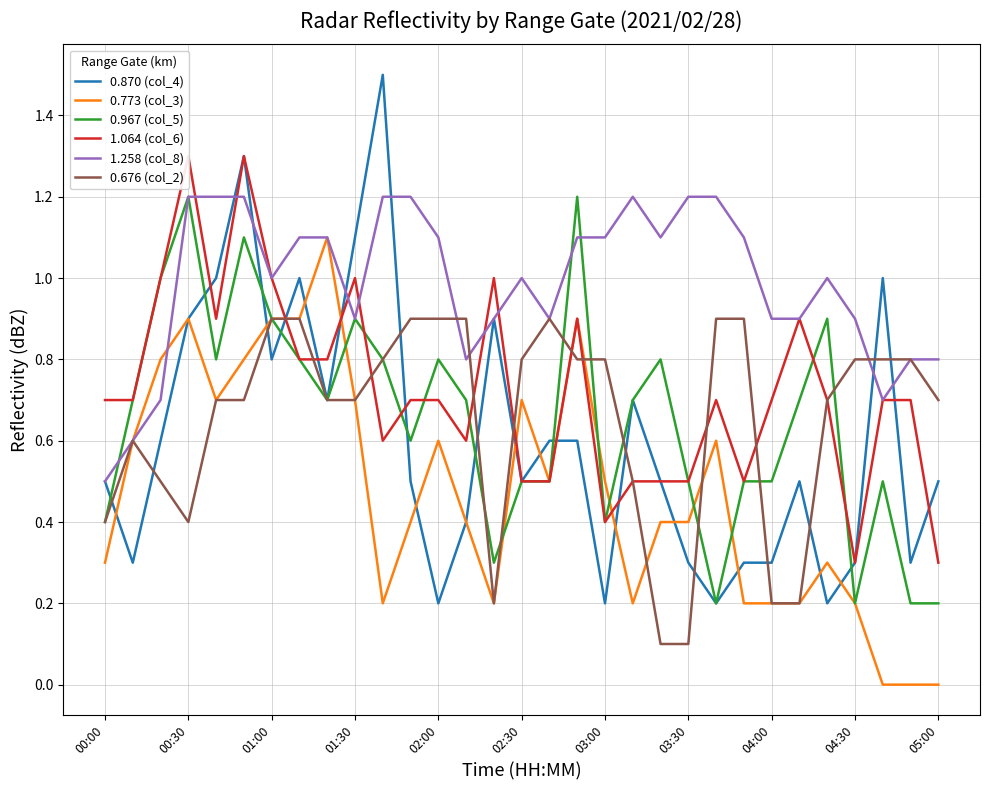

True or false: 0.676 (col_2) has a value of 0.9 at 01:00.

True